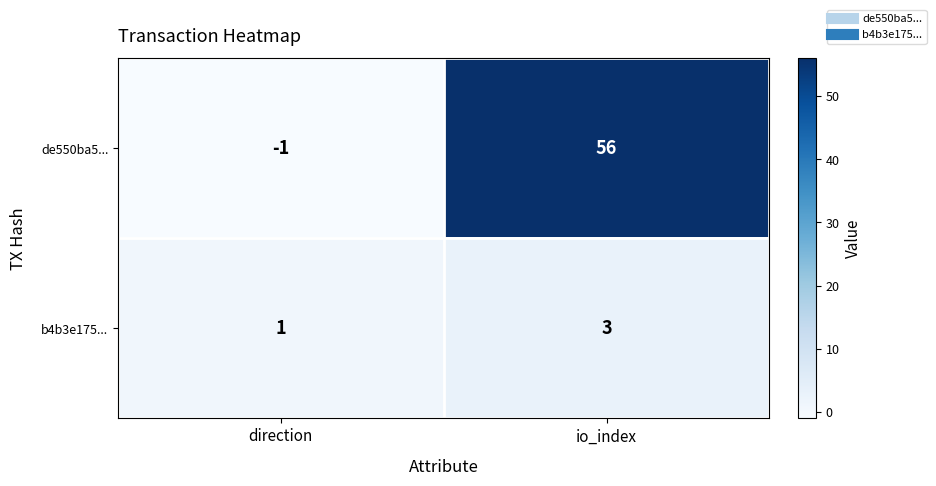

Which series has the largest total across all categories?

de550ba5...